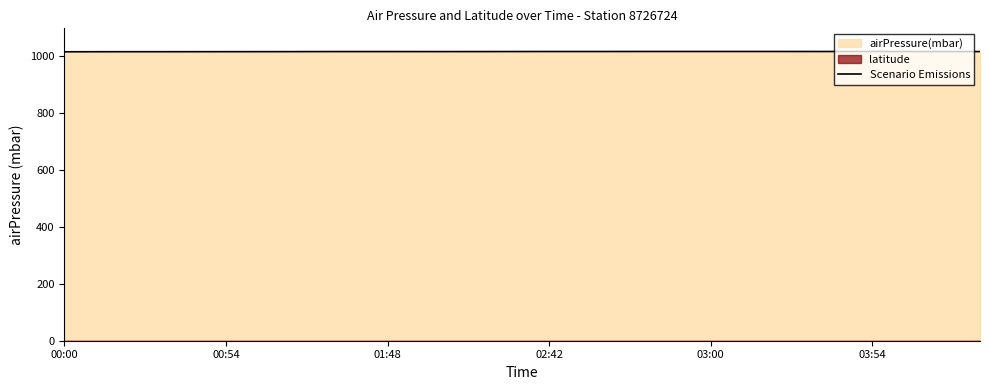

What is the highest value of the Scenario Emissions series?

1016.5